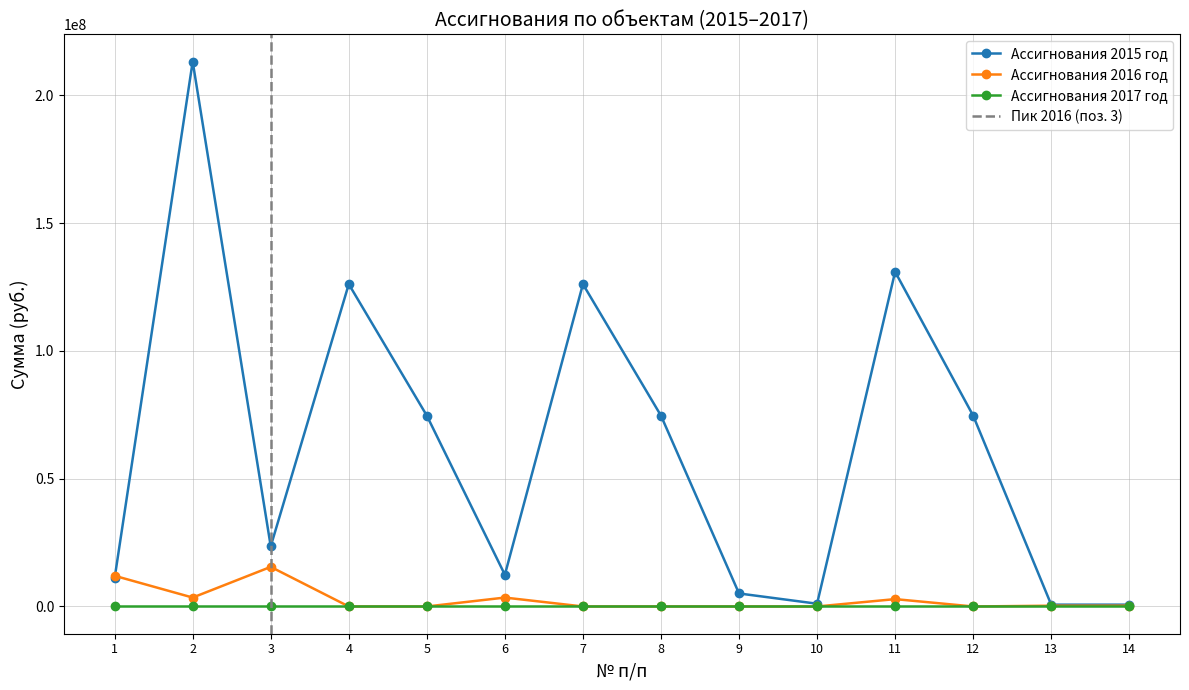

True or false: Ассигнования 2015 год has more than 2 interior local peaks.

True